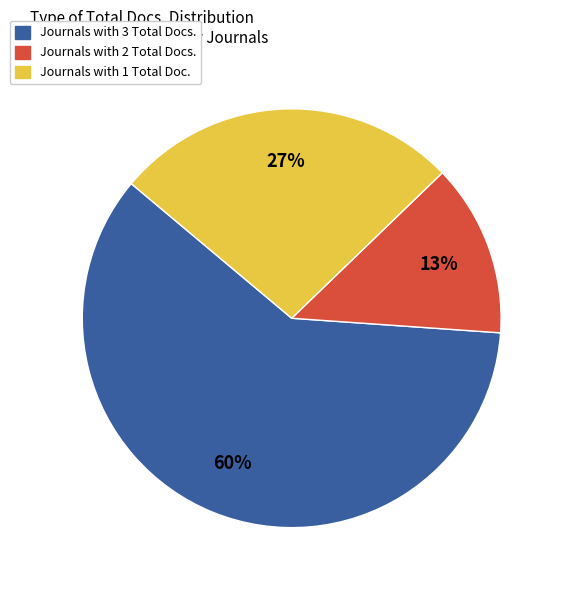

Is the sum of Journals with 2 Total Docs. and Journals with 3 Total Docs. greater than half?

Yes